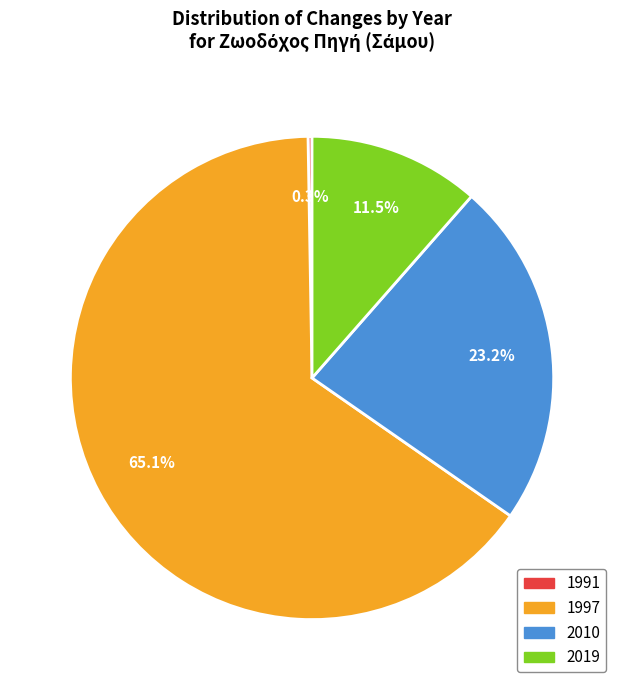

True or false: 1997 accounts for 50% of the total.

False